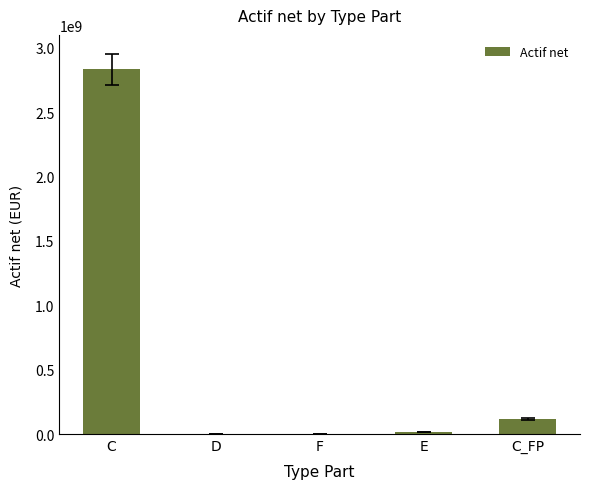

What is the approximate value at C?

2832553018.2